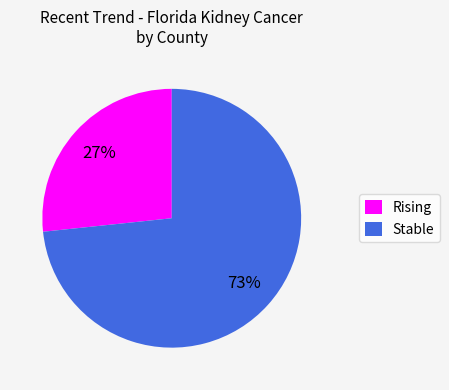

Is there a majority slice in this chart?

Yes